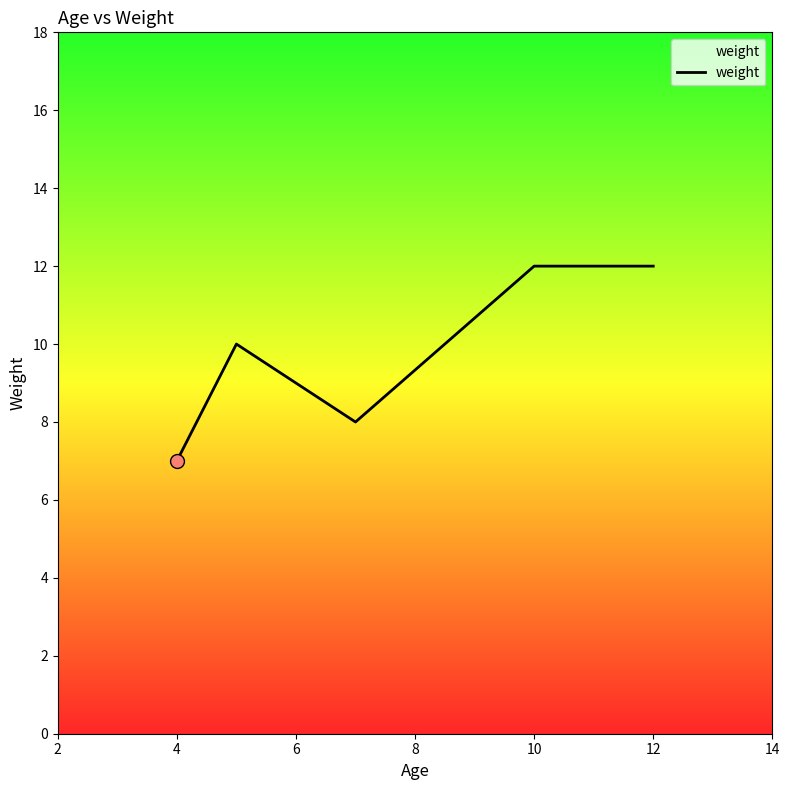

How many interior local valleys (lower than both neighbors) does the data have?

1